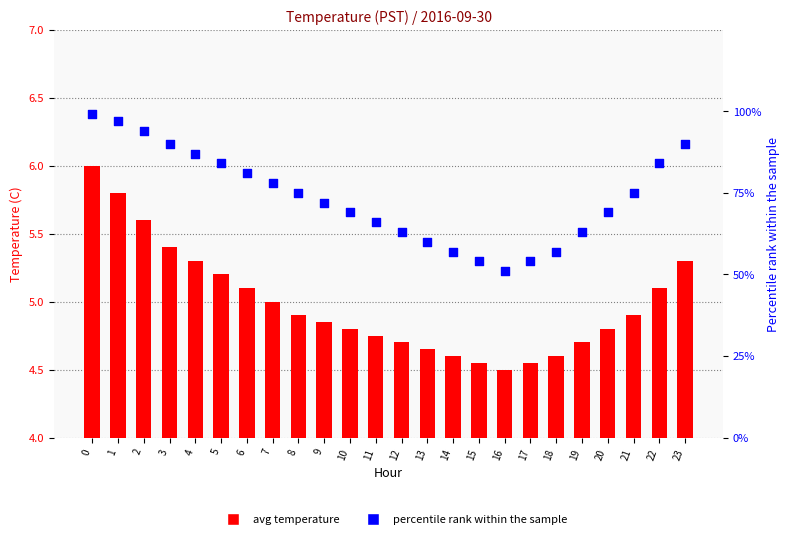

Which series contains the lowest Y value?

avg temperature